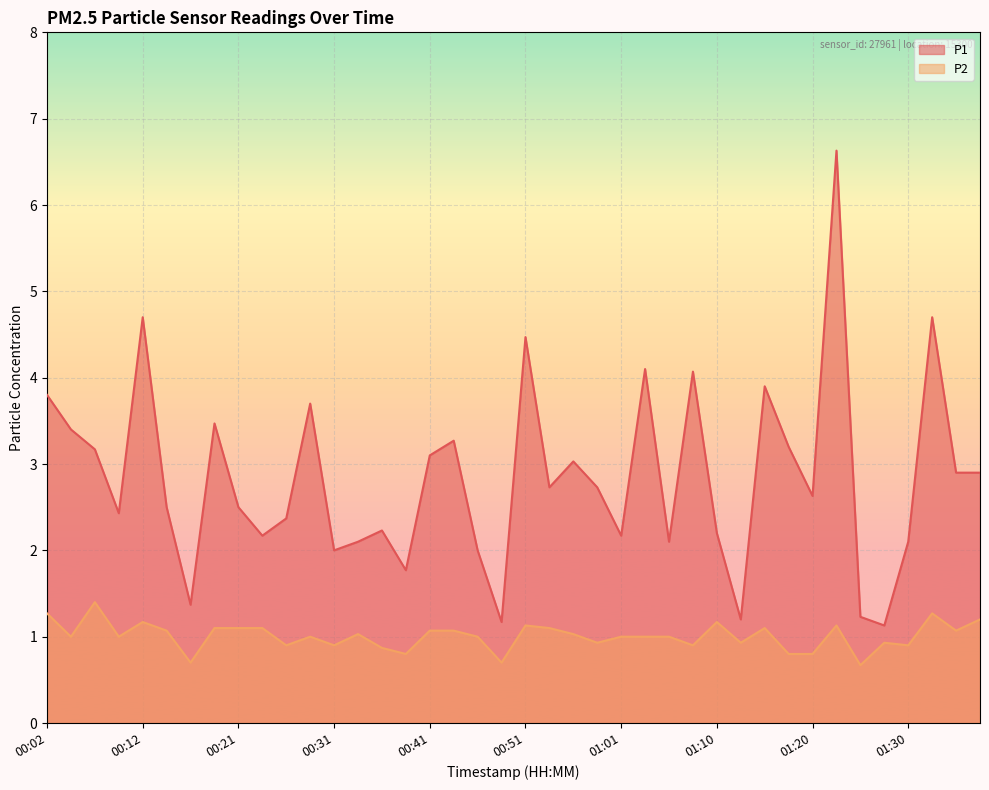

True or false: P1 and P2 cross at least once.

False